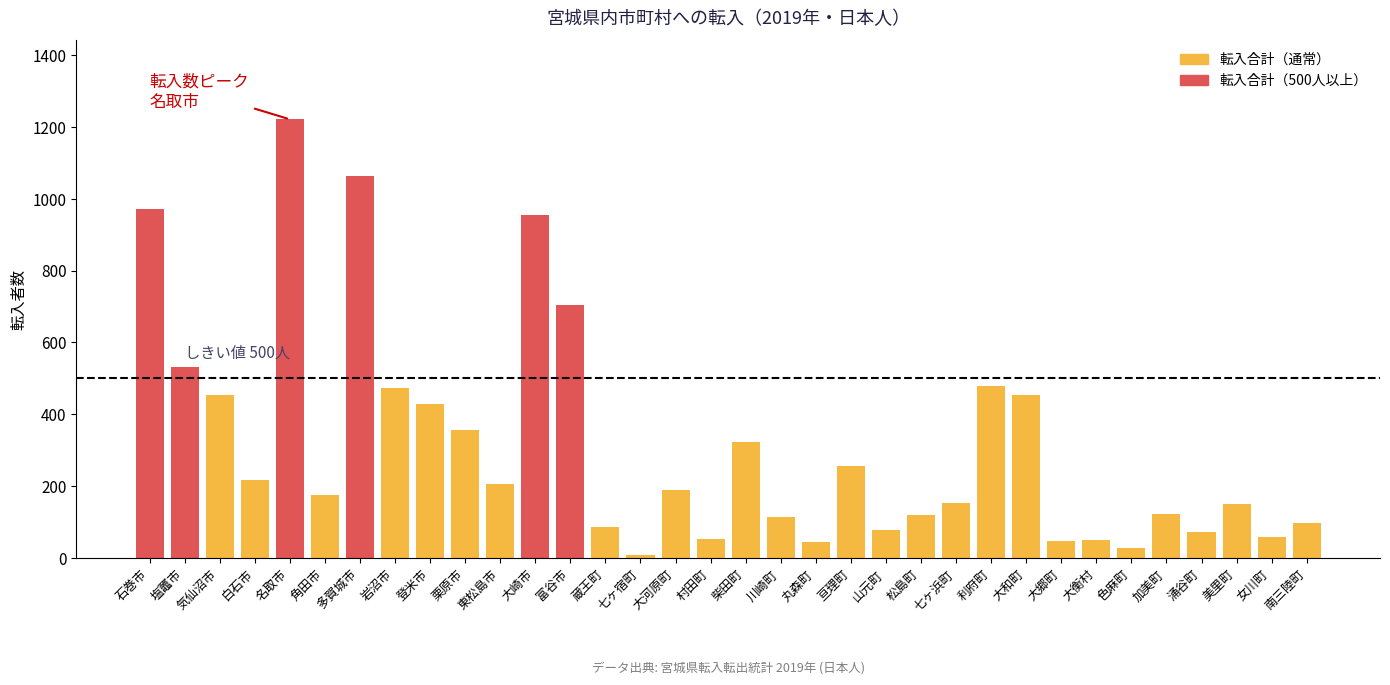

Which label corresponds to the largest value in the chart?

名取市